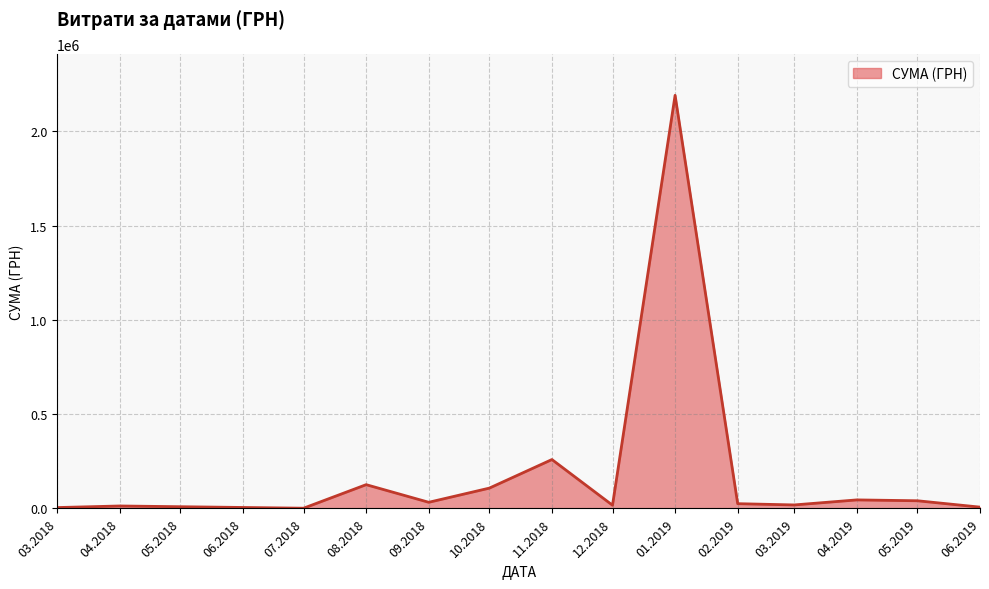

Does the chart display data point markers on the line(s)?

No